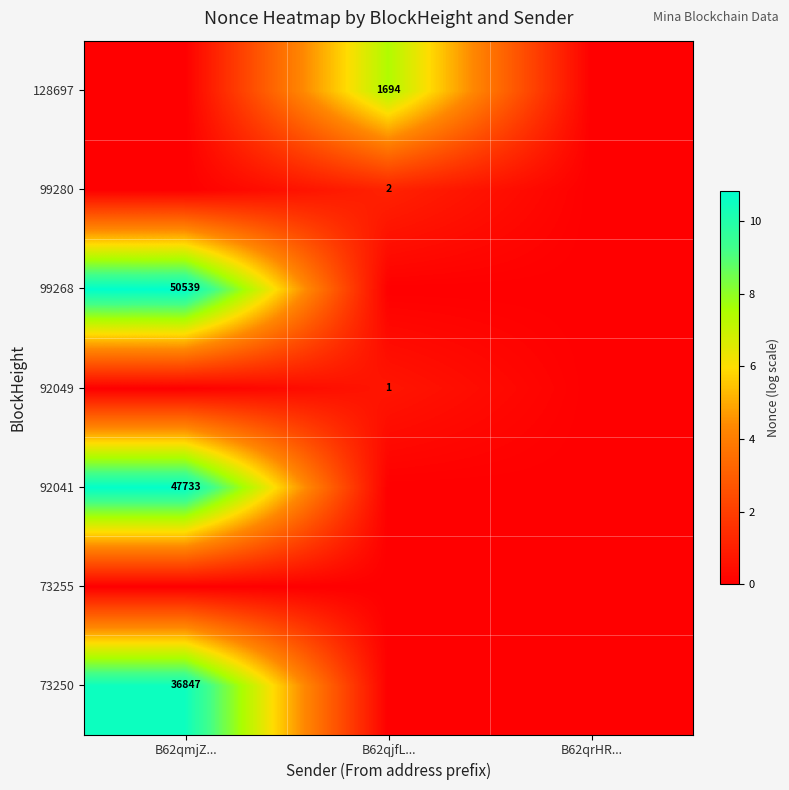

Which category has the lowest value across all series?

B62qjfL...